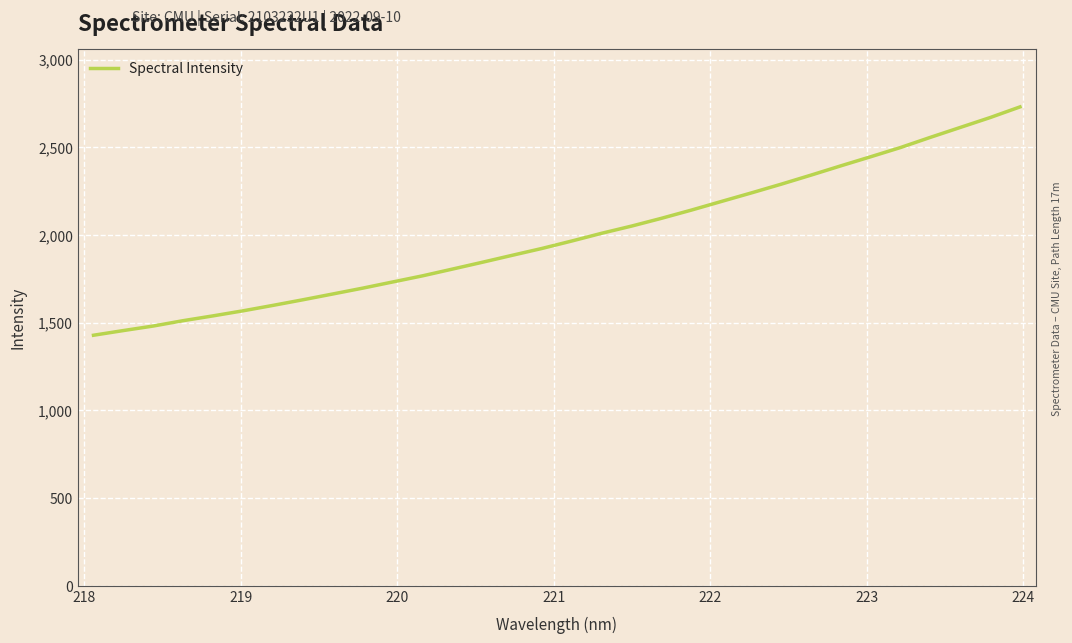

True or false: the data has more than 0 interior local peaks.

False